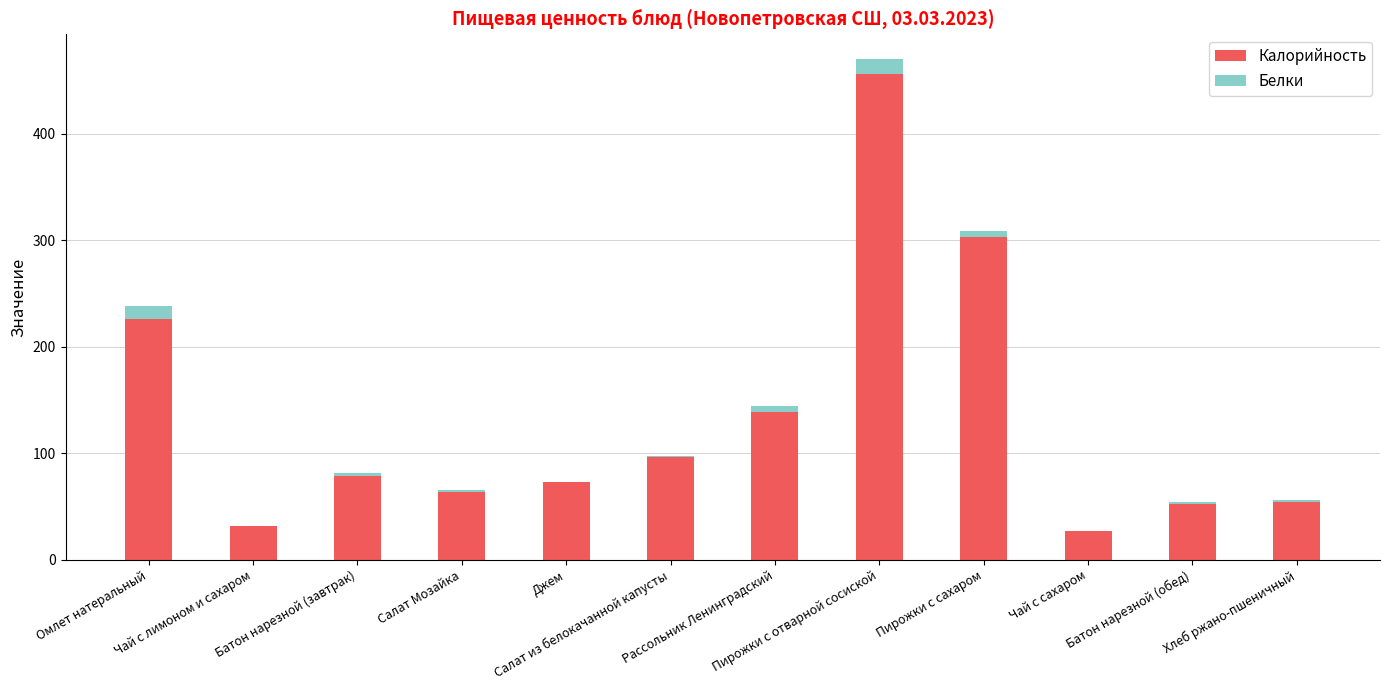

What is the maximum value for Калорийность?

456.1